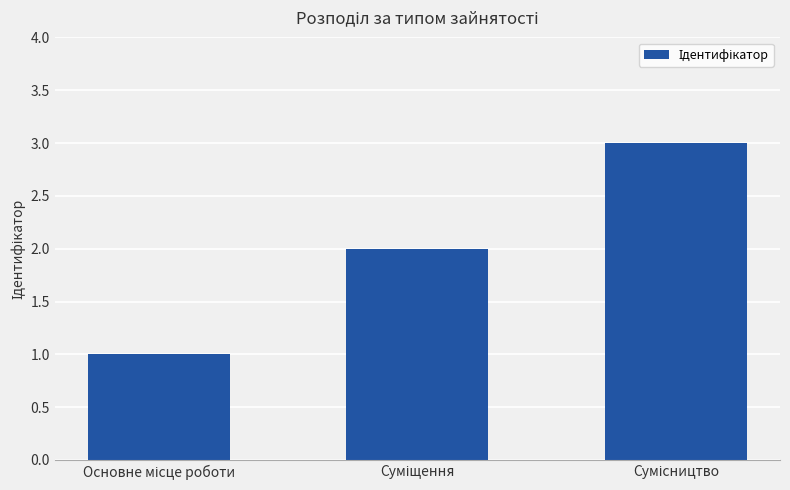

Reading left to right, list all the values displayed in this chart.

1	2	3